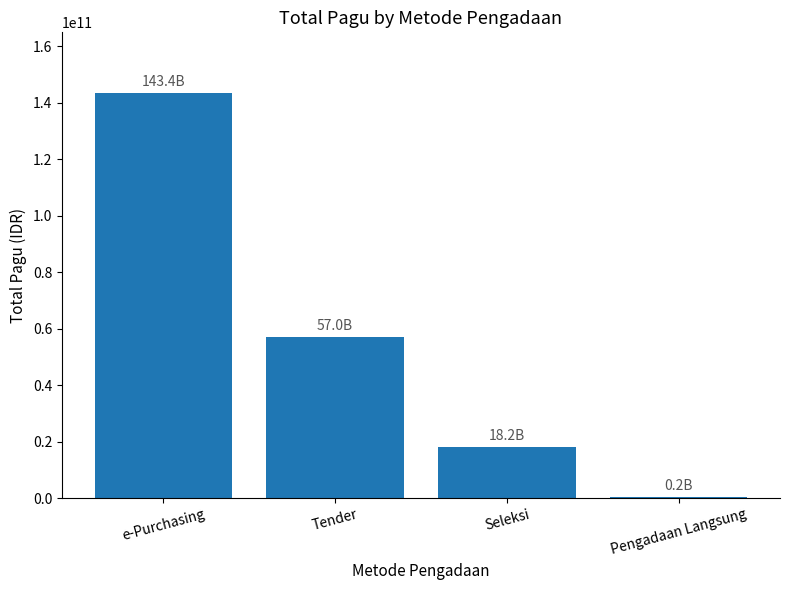

What is the maximum value shown in the chart?

143415850000